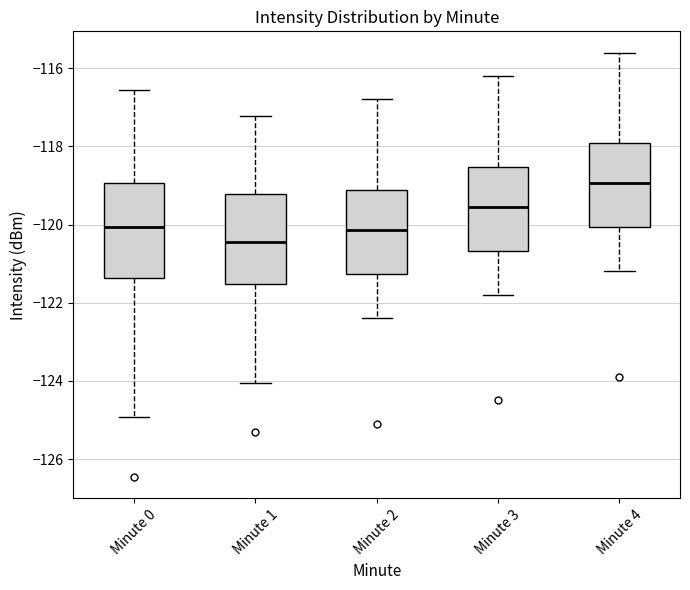

Reading left to right, read every box against the y-axis: the position of its median line, the range the box covers, and the ends of its whiskers. The values are not printed on the chart, so give them approximately, as read against the axis.

Minute 0: median -120.0, box -121.4 to -119.0, whiskers -125.0 to -116.6
Minute 1: median -120.4, box -121.6 to -119.2, whiskers -124.0 to -117.2
Minute 2: median -120.2, box -121.2 to -119.2, whiskers -122.4 to -116.8
Minute 3: median -119.6, box -120.6 to -118.6, whiskers -121.8 to -116.2
Minute 4: median -119.0, box -120.0 to -118.0, whiskers -121.2 to -115.6